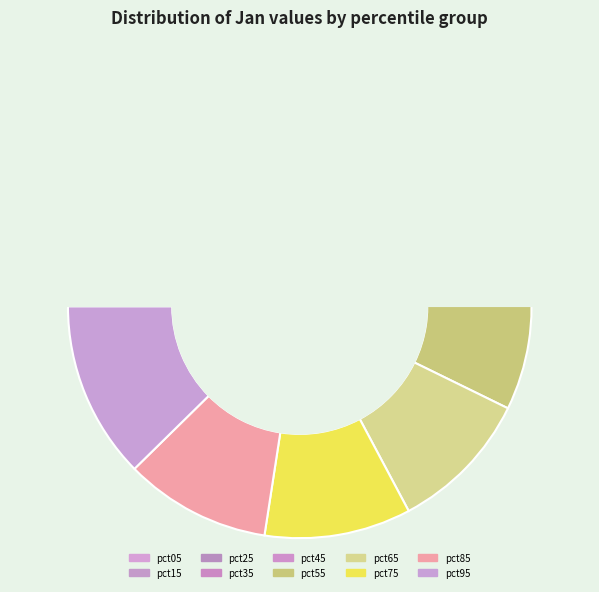

Is it true that pct85 is 10% of the pie?

True